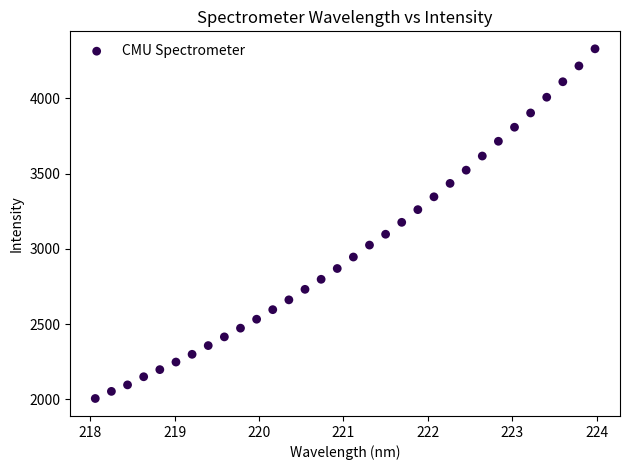

What is the range of X values (max minus min)?

5.9